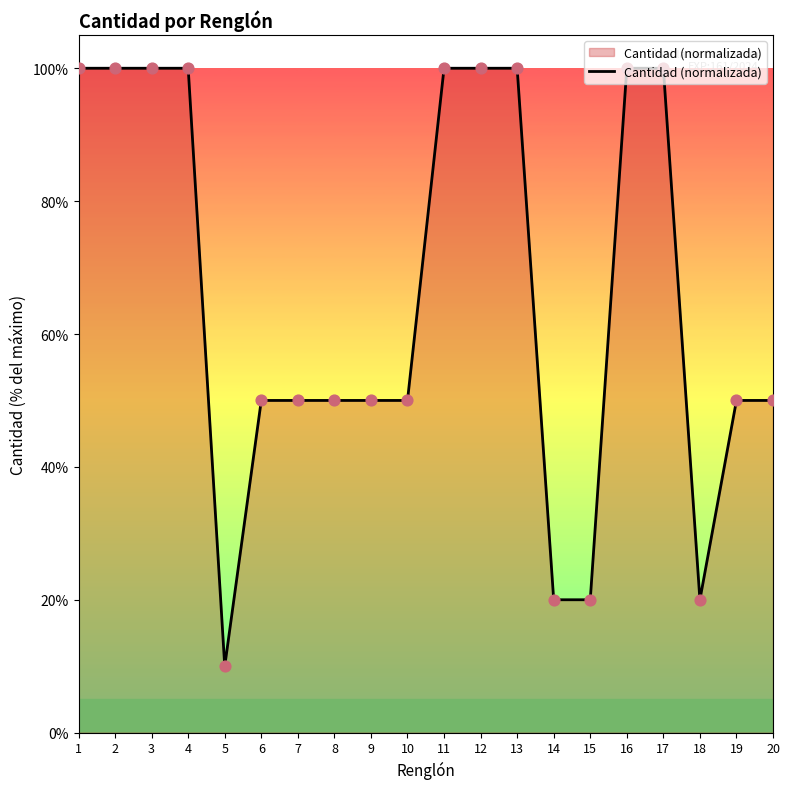

Approximately how many times larger is the value at 2 compared to 14?

5.0